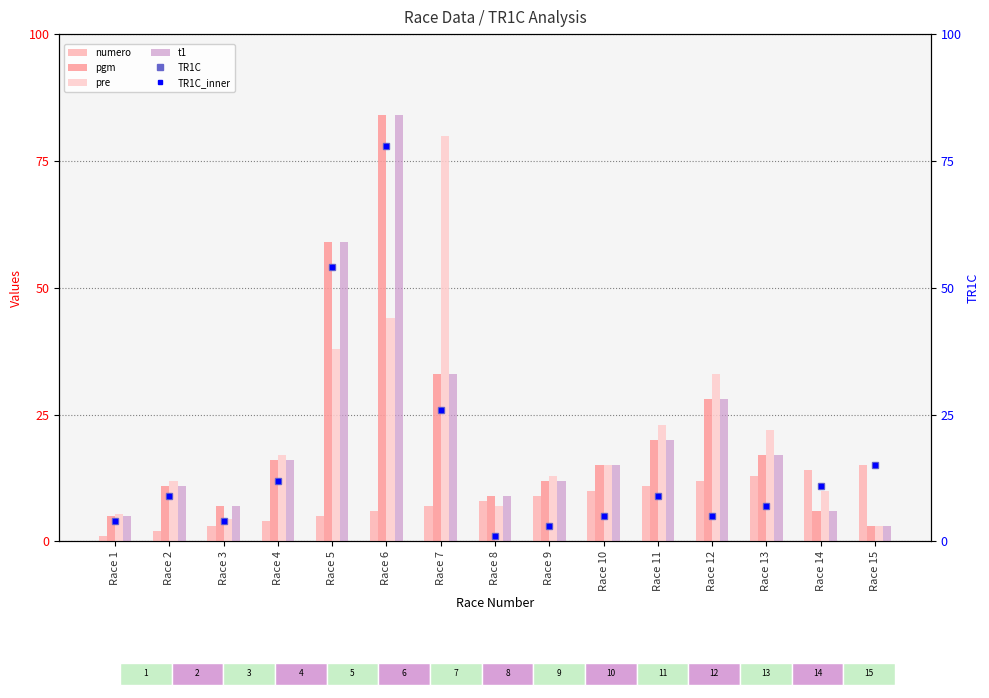

Is it true that pre equals 23.0 at Race 11?

True